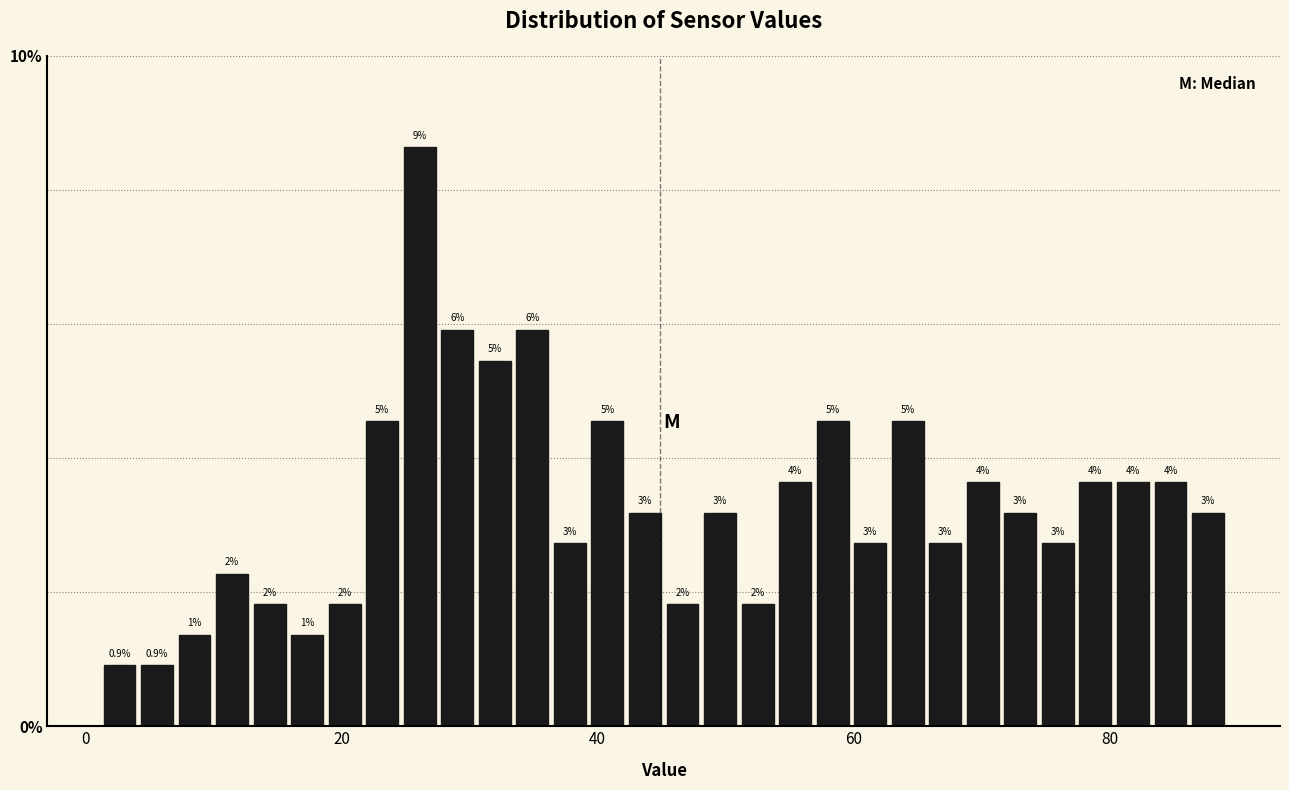

Around what value on the x-axis is the tallest bar? Give the approximate position of its centre, as read against the axis.

26